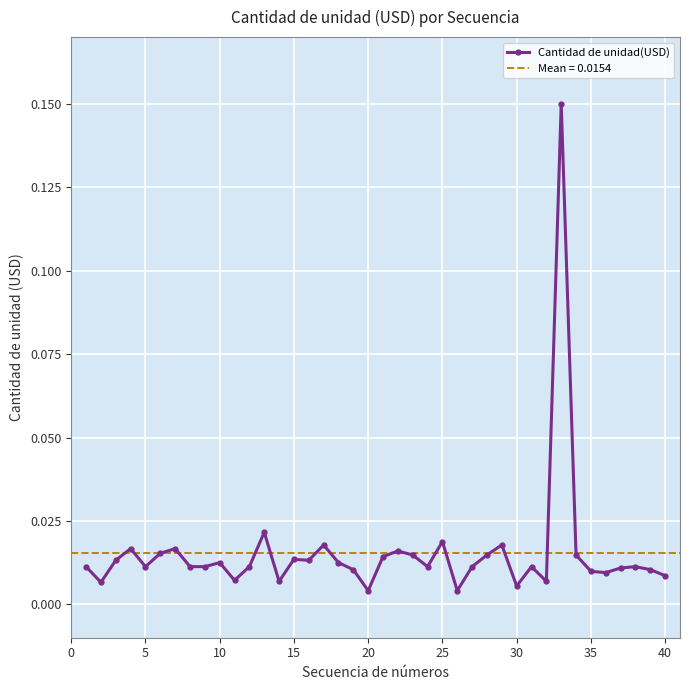

True or false: Cantidad de unidad(USD) has more than 0 points higher than both neighbors.

True